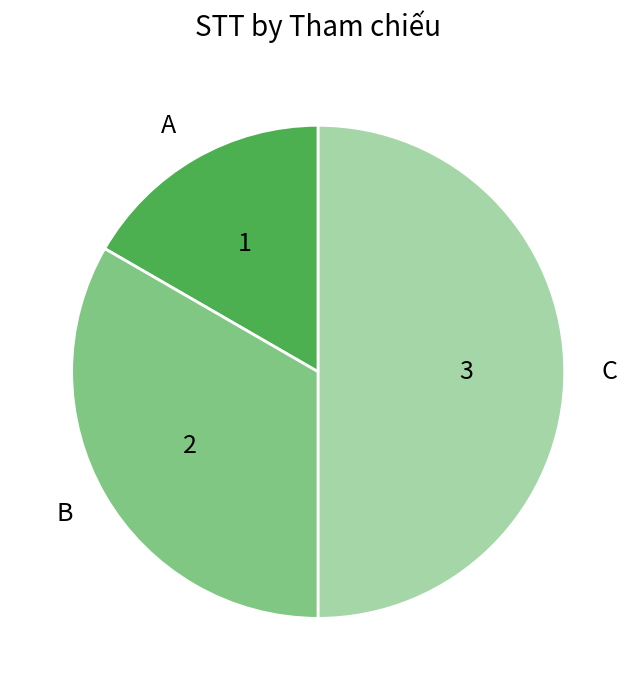

The C slice represents 39% of the pie. True or false?

False